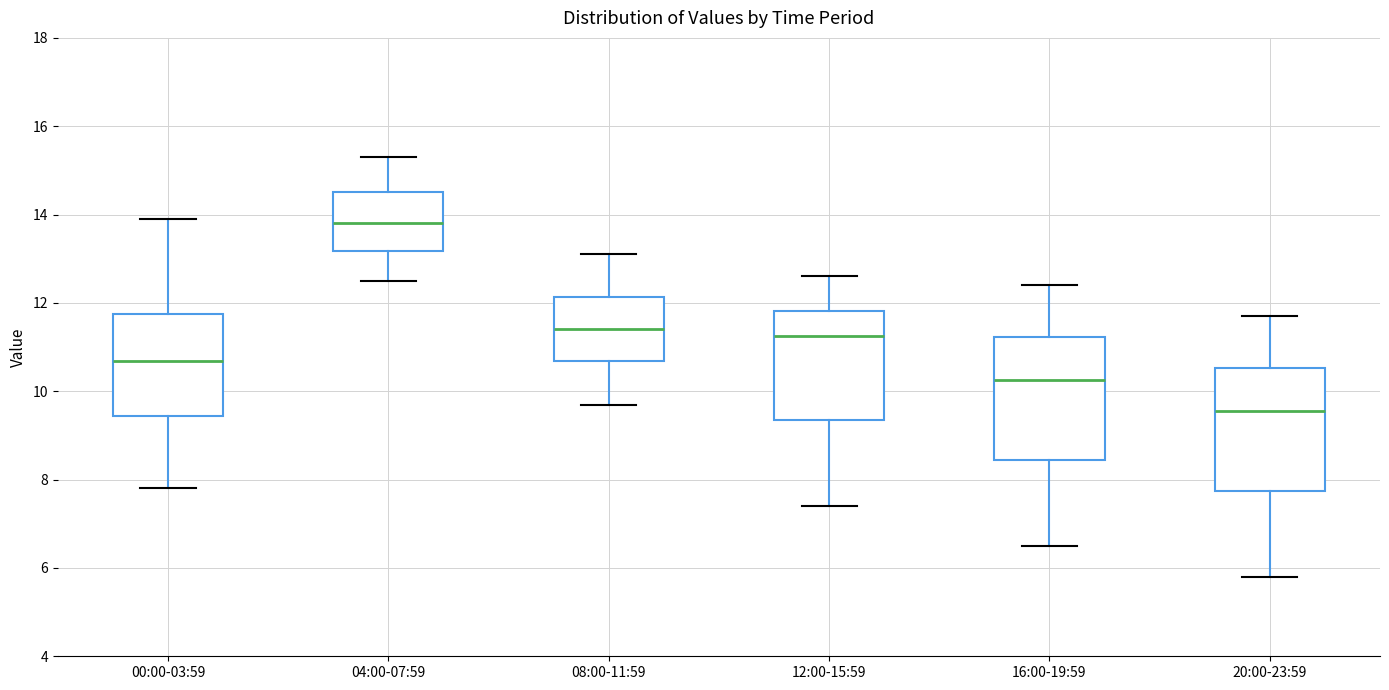

Which box's median line is the highest?

04:00-07:59